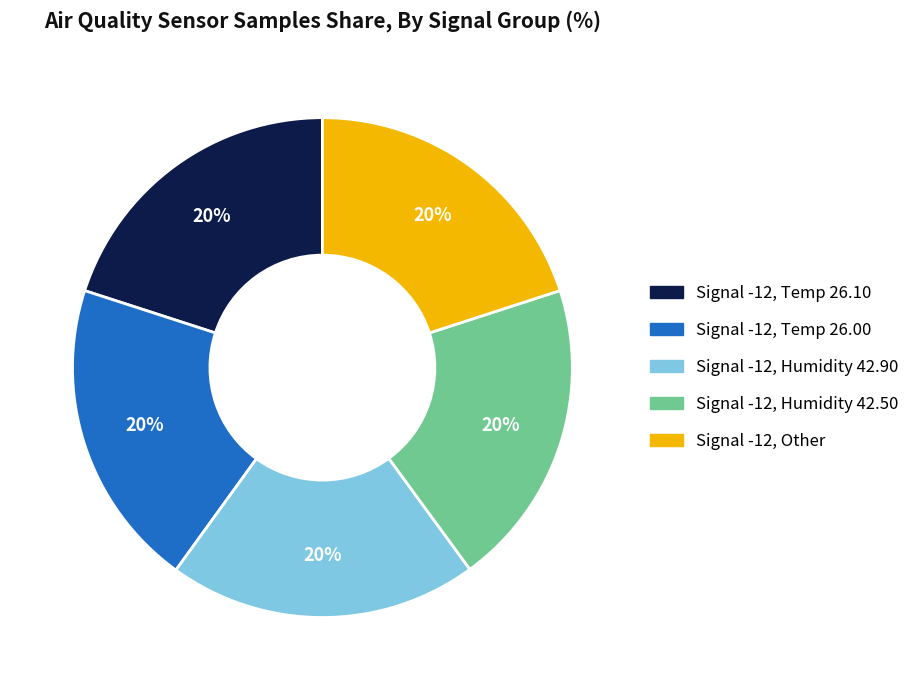

Is there any slice that represents more than half of the pie?

No